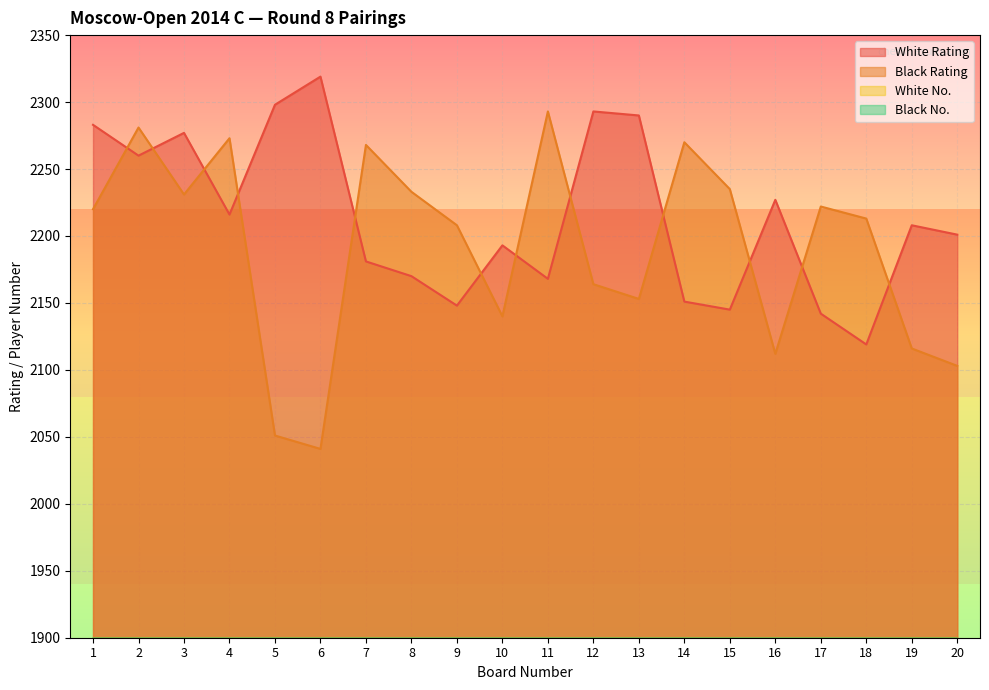

What is the lowest value of the Black Rating series?

2041